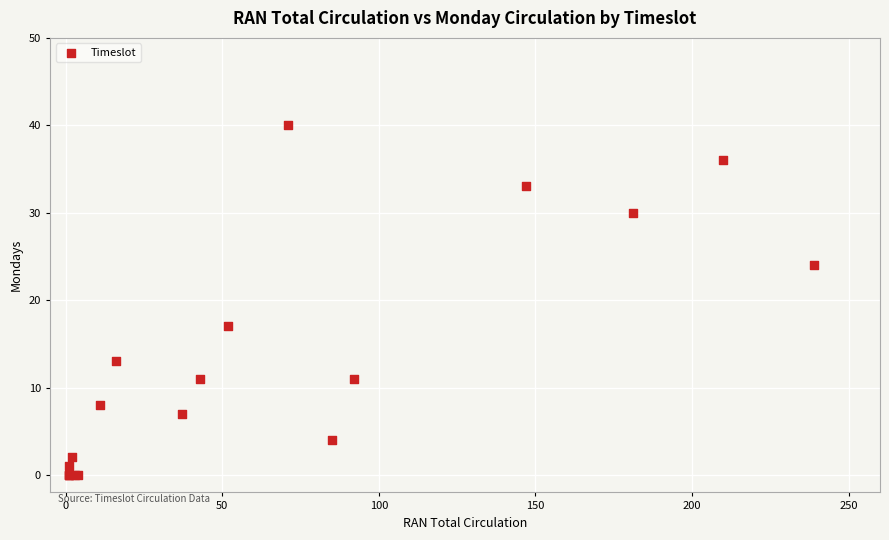

What Y value in the scatter plot is closest to 20?

17